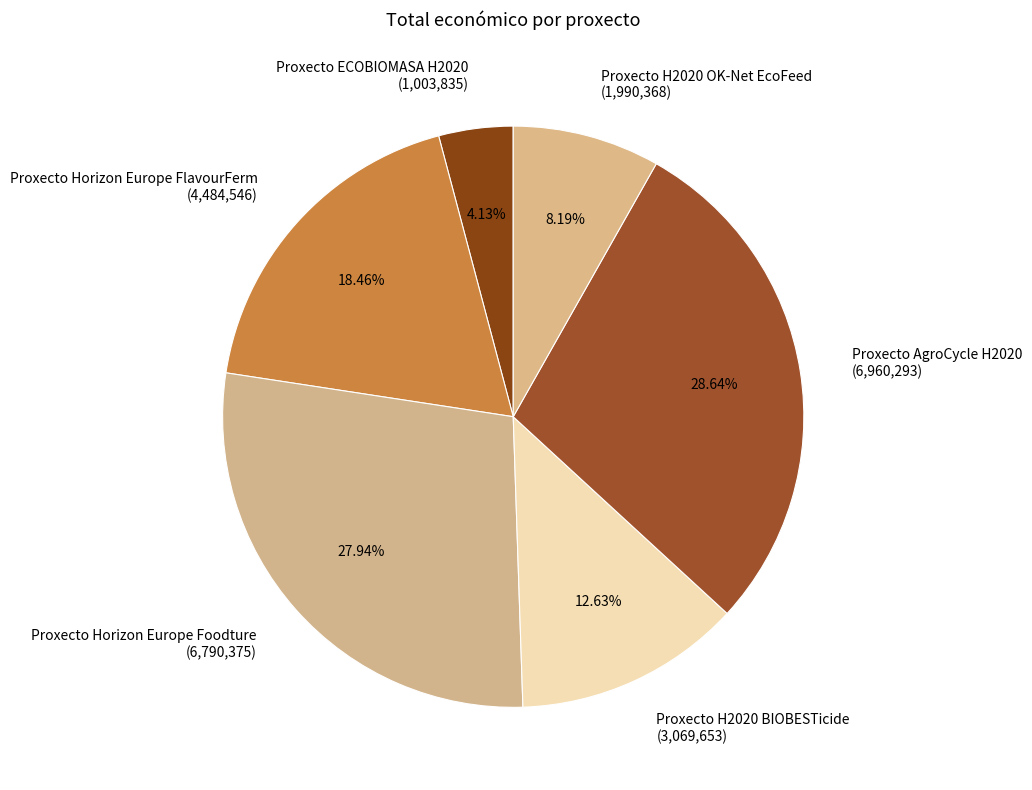

To the nearest percent, what is the difference between the largest and smallest slice percentages?

25%